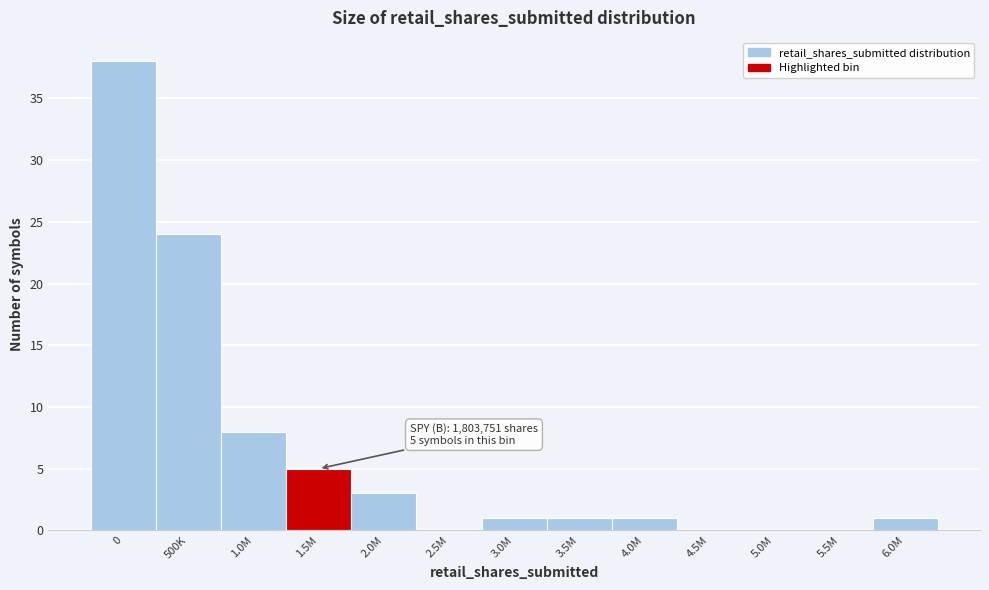

Reading left to right, what are all the values shown in this chart?

0=38	500K=24	1.0M=8	1.5M=5	2.0M=3	2.5M=0	3.0M=1	3.5M=1	4.0M=1	4.5M=0	5.0M=0	5.5M=0	6.0M=1